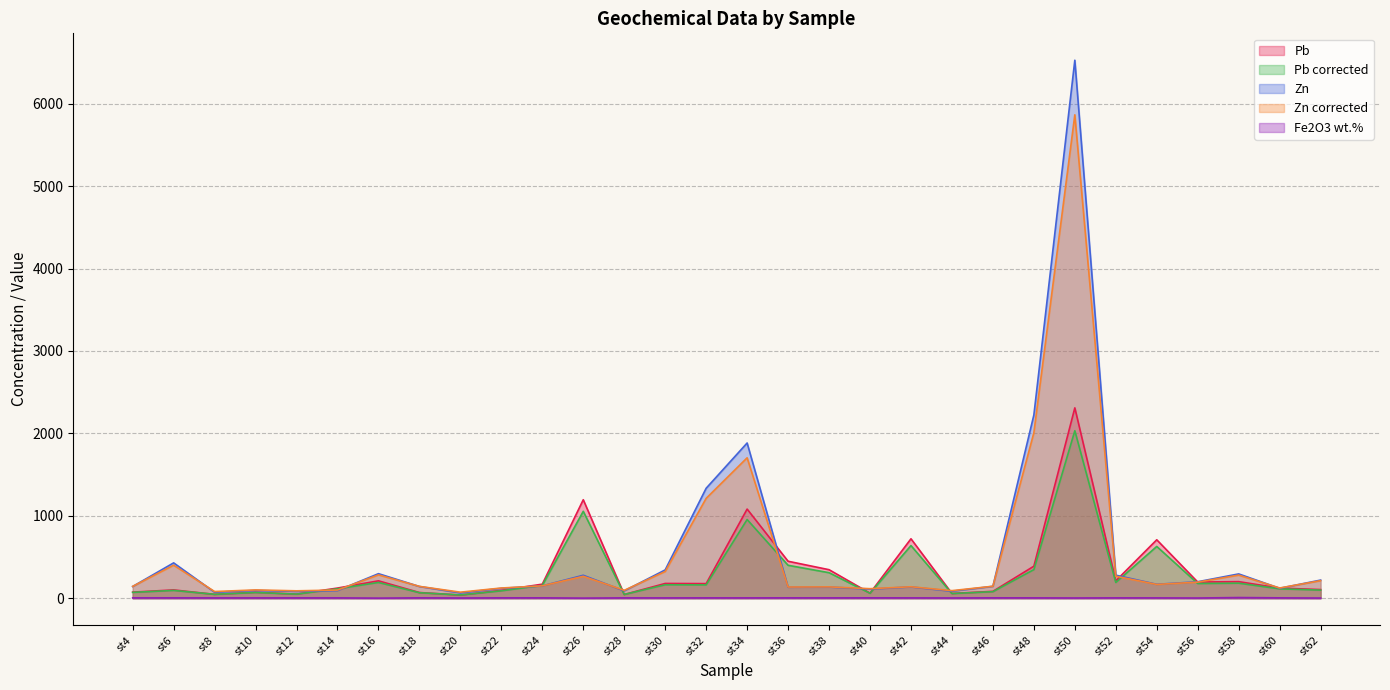

True or false: Zn and Pb intersect in this chart.

True